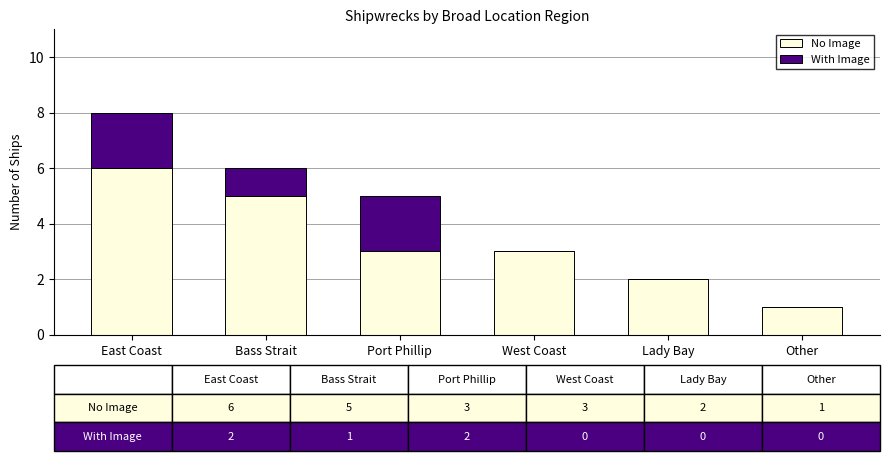

What is the highest value of the No Image series?

6